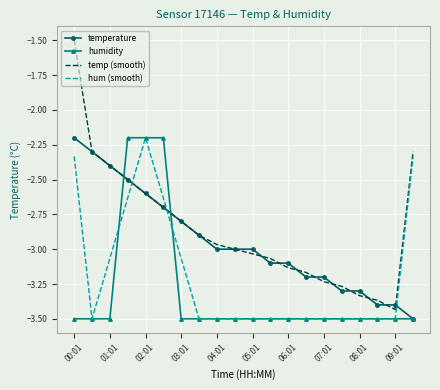

What is the maximum value for temp (smooth)?

-1.5